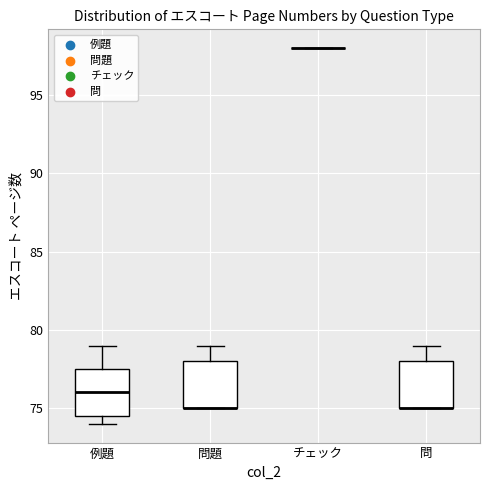

Where is the upper edge of the box for 問 on the y-axis? The values are not printed on the chart, so give them approximately, as read against the axis.

78.0